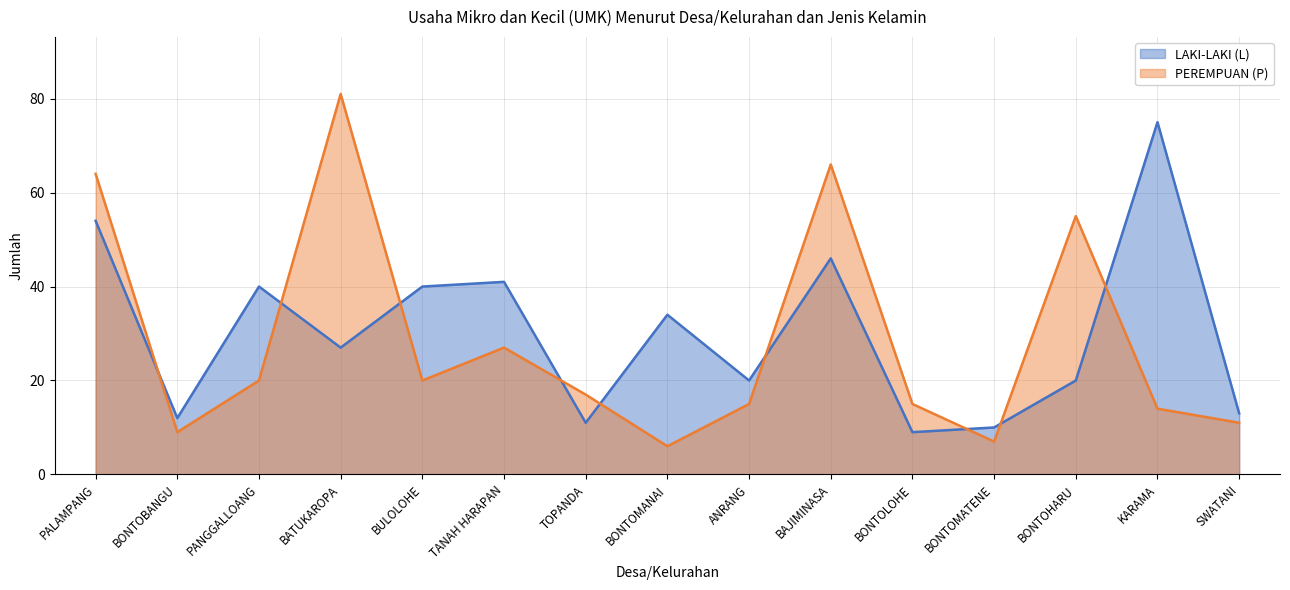

Where is the first local minimum for LAKI-LAKI (L)?

BONTOBANGU